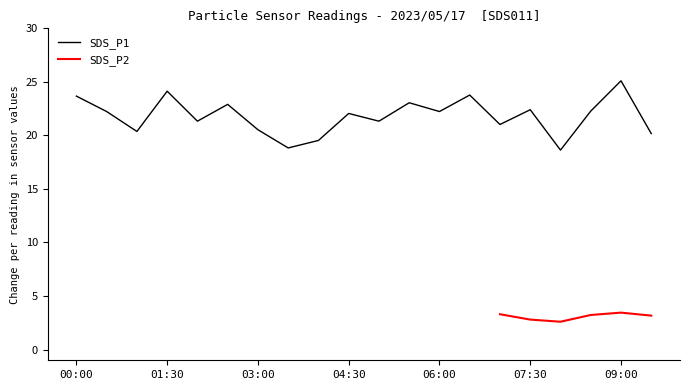

What is the value of the 7th point from the left?

20.5